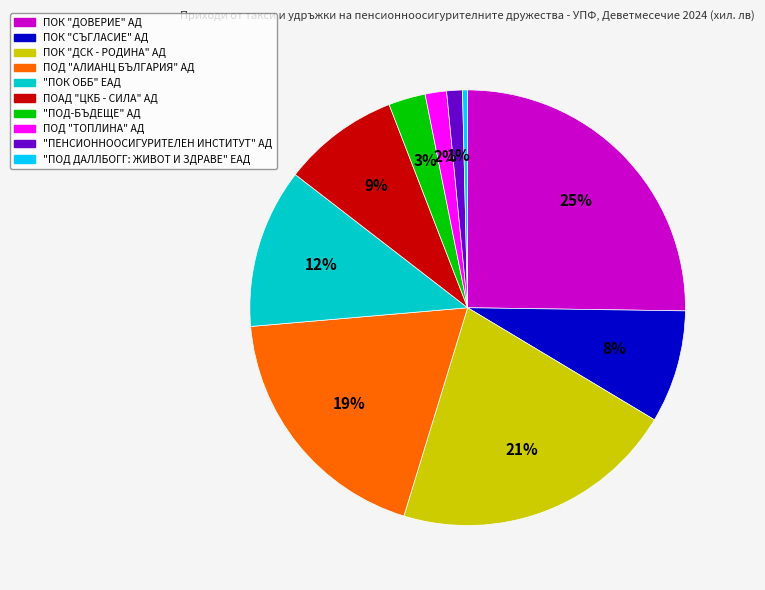

The ПОД "ТОПЛИНА" АД slice represents 2% of the pie. True or false?

True